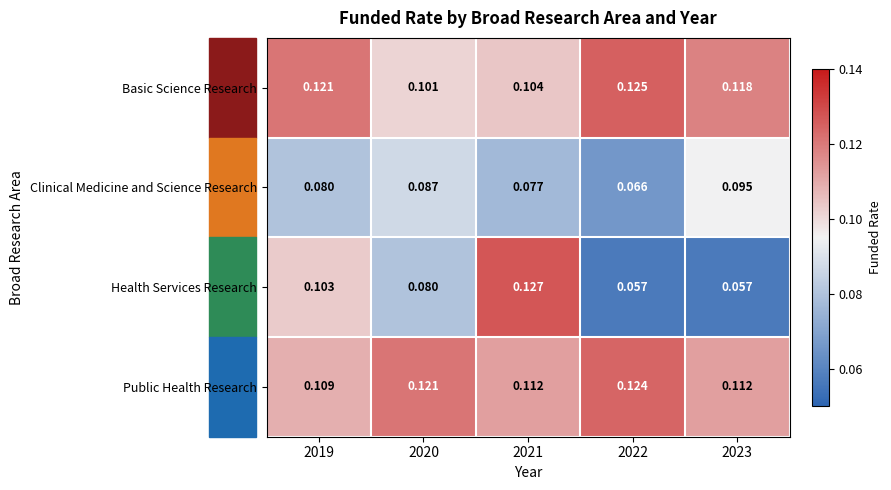

Which series has the widest spread of values?

Health Services Research